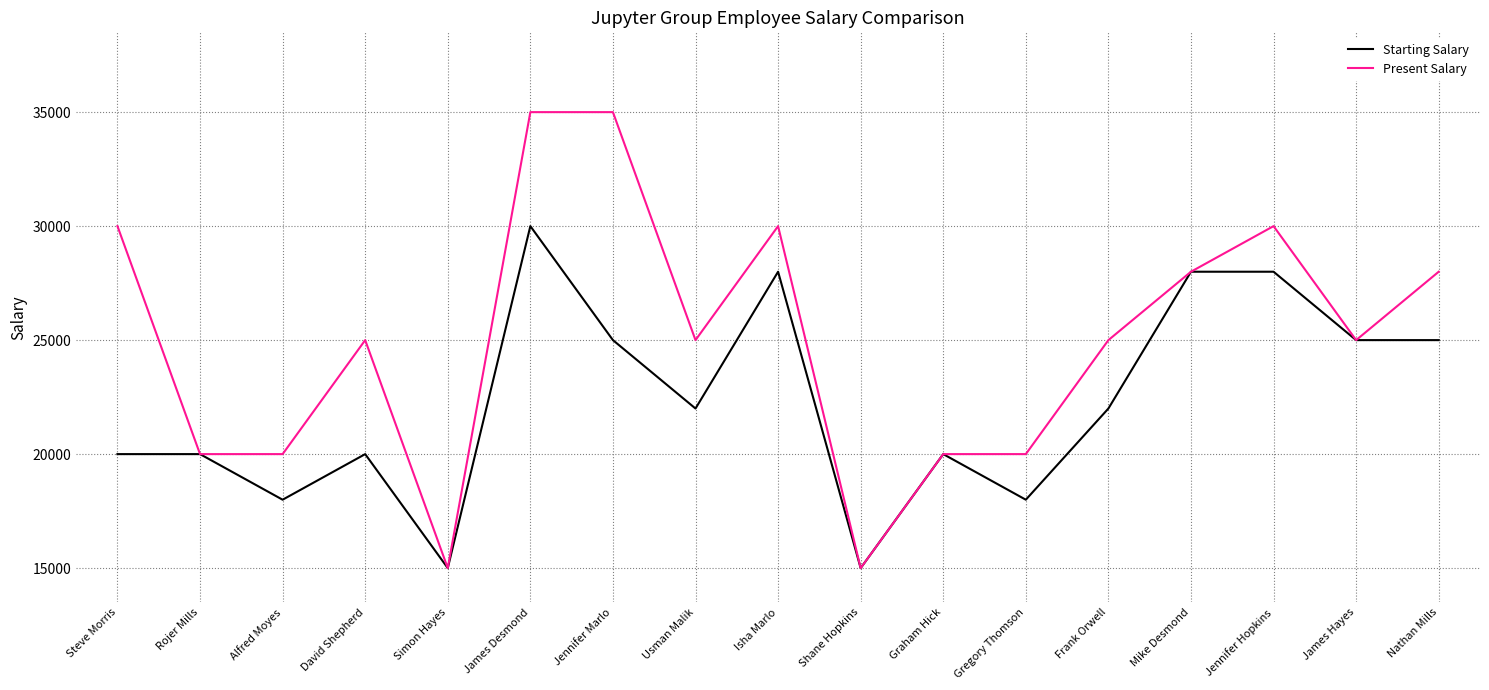

Does the chart have visible grid lines?

Yes